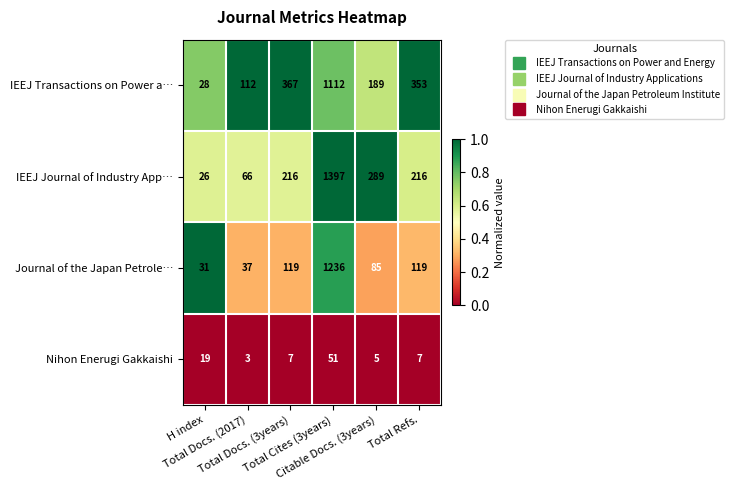

What is the average value of the IEEJ Journal of Industry App… series?

368